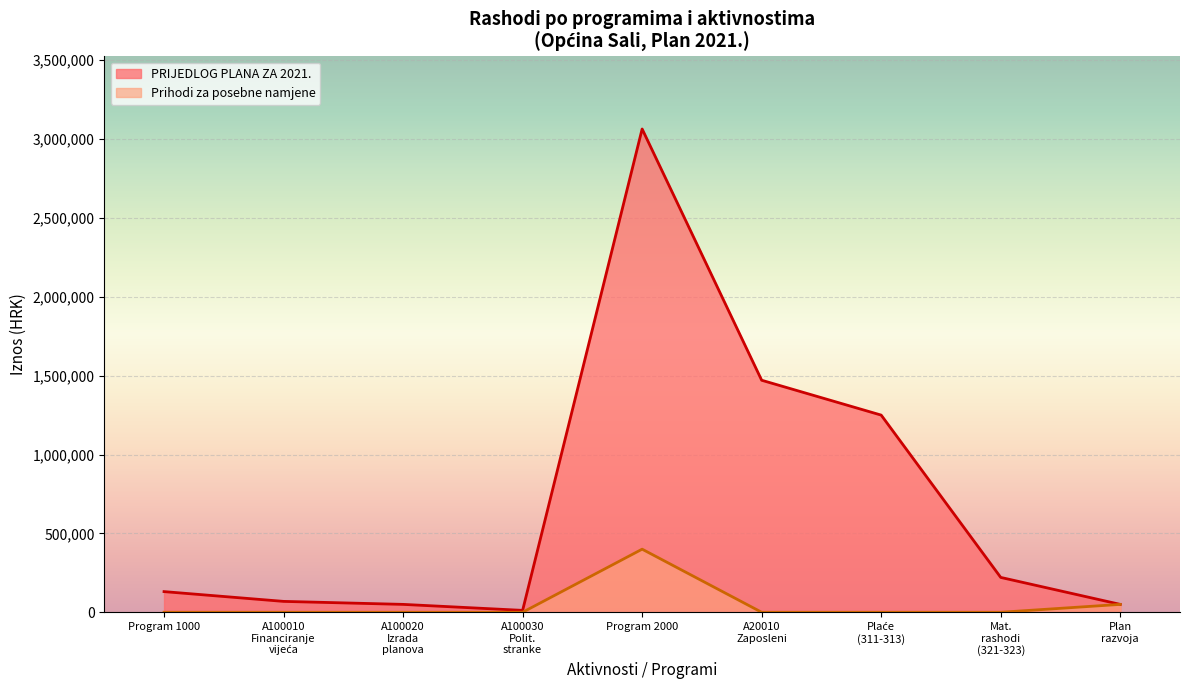

At which category is the sum across all series the highest?

Program 2000